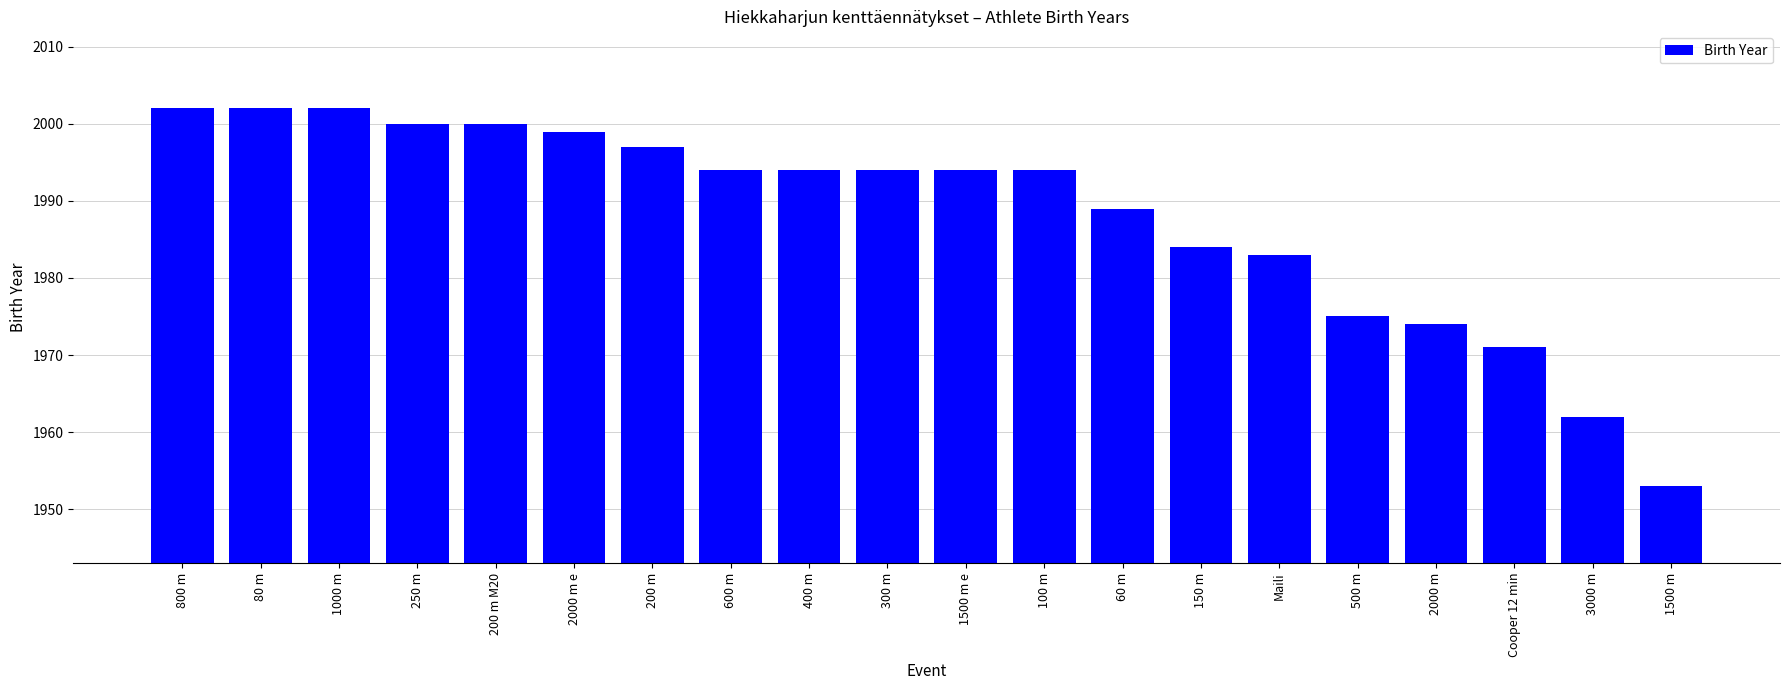

What is the sum of all values?

39763